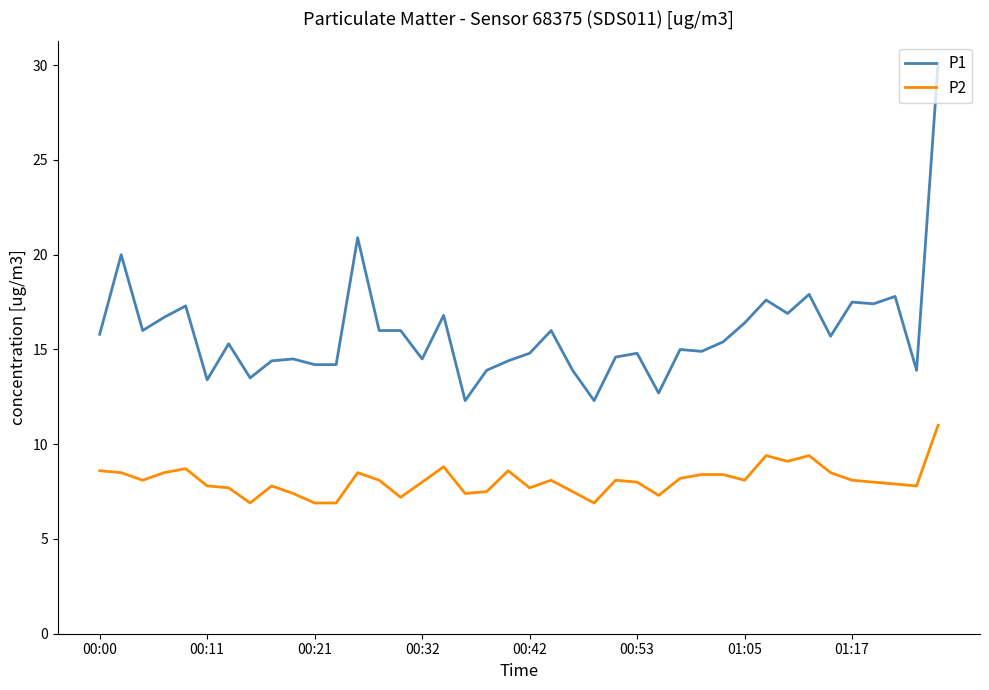

Which series has the widest spread of values?

P1